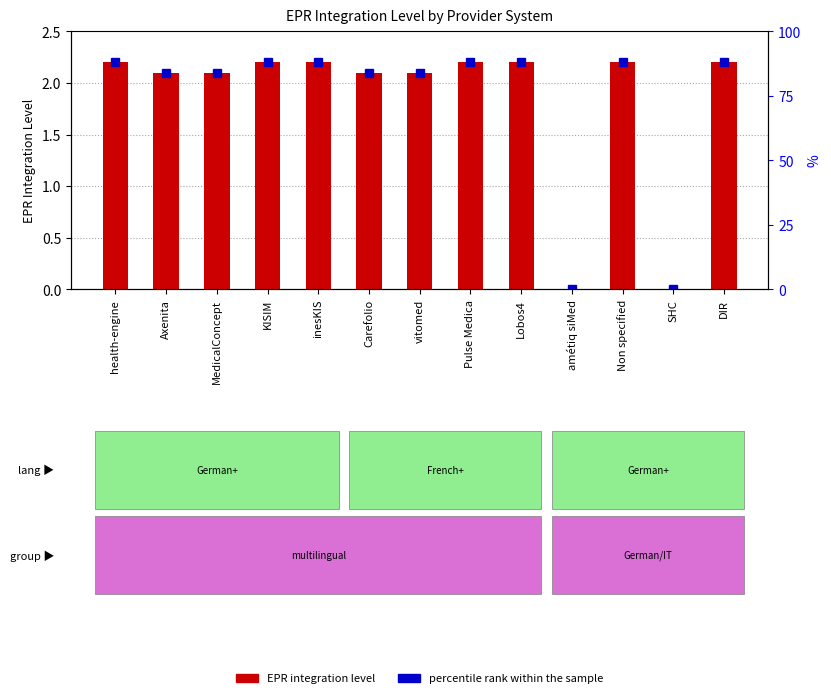

Rank the categories by value from highest to lowest.

health-engine, KISIM, inesKIS, Pulse Medica, Lobos4, Non specified, DIR, Axenita, MedicalConcept, Carefolio, vitomed, amétiq siMed, SHC